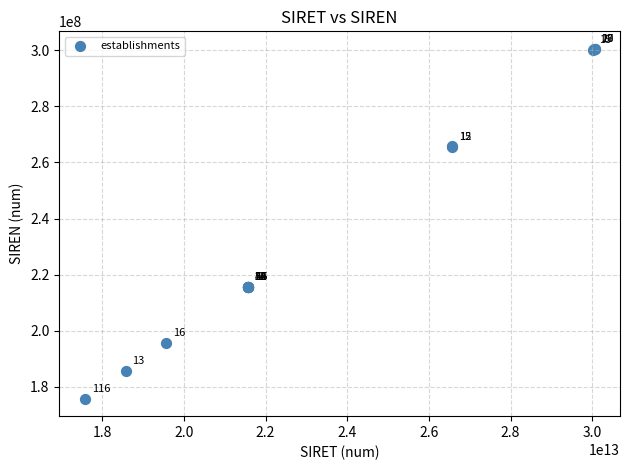

What Y value in the scatter plot is closest to 238132211?

215703687